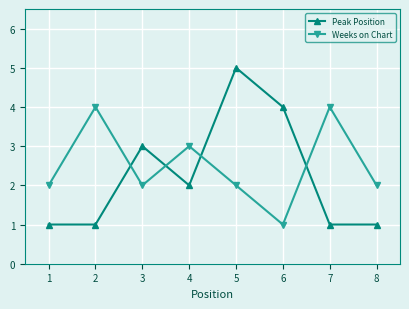

Reading left to right, transcribe all the data shown in this chart.

Peak Position: 1	1	3	2	5	4	1	1
Weeks on Chart: 2	4	2	3	2	1	4	2